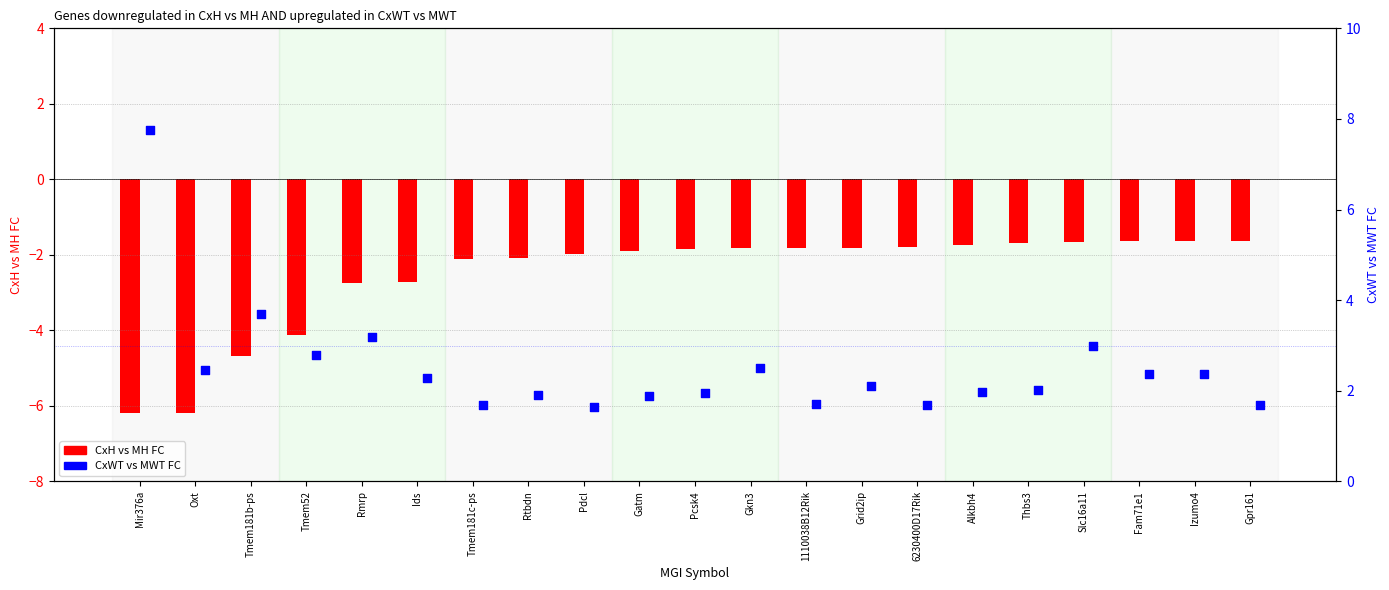

Is the value of CxH vs MH FC at Ids greater than the value of CxWT vs MWT FC at Rmrp?

No